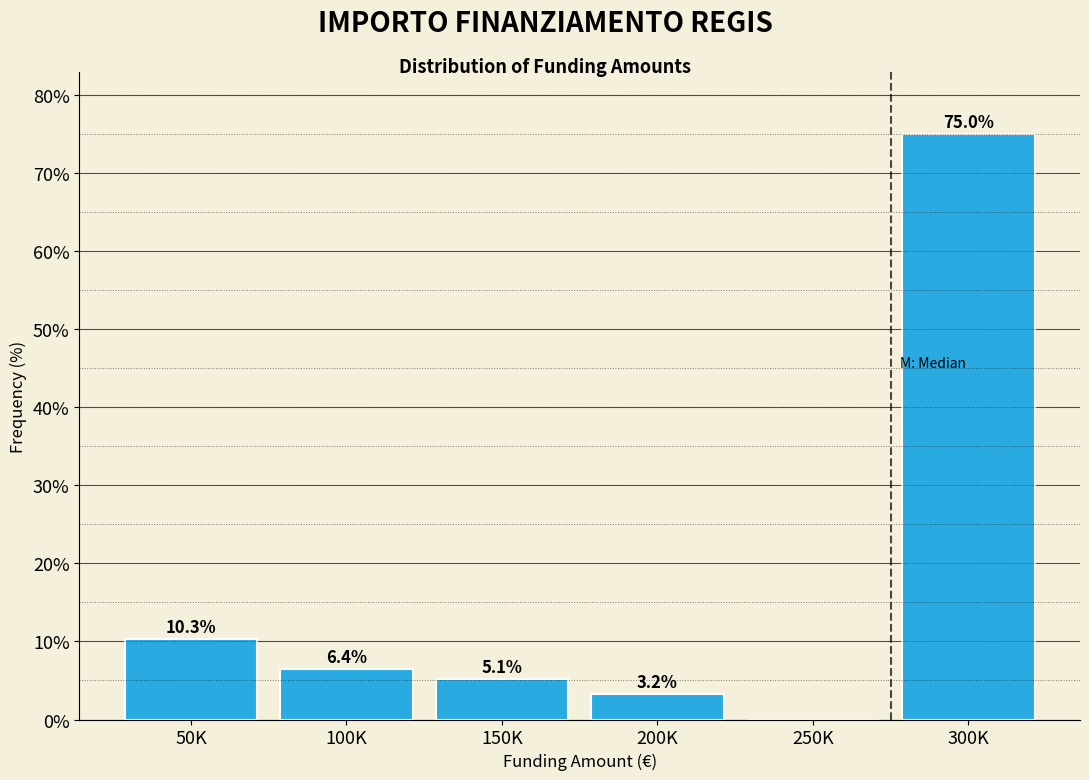

Reading left to right, extract all data points from this chart.

50K=10.3	100K=6.4	150K=5.1	200K=3.2	250K=0.0	300K=75.0